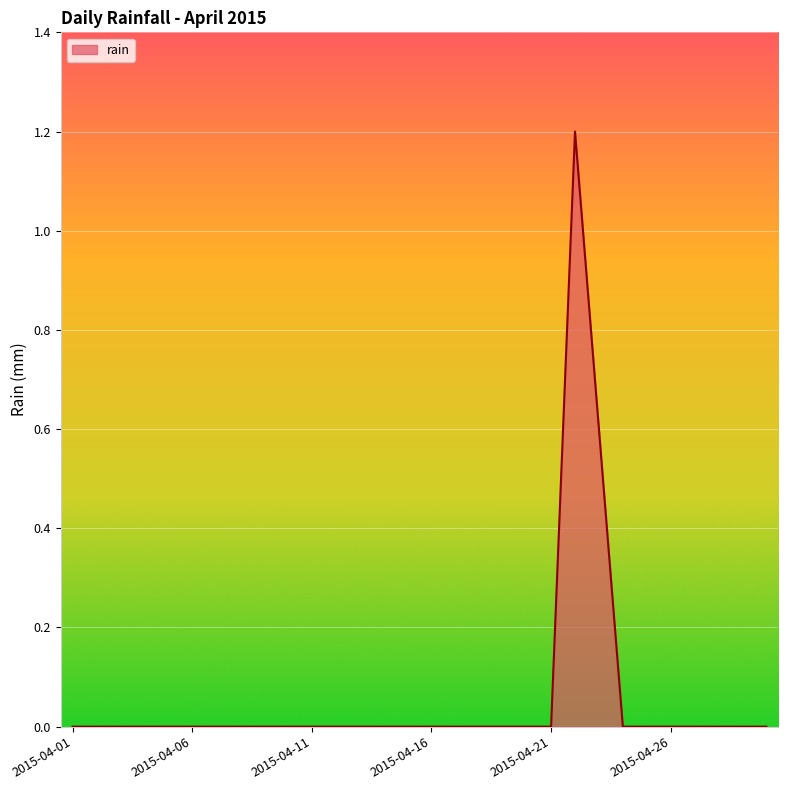

What is the difference between the maximum and minimum values?

1.2